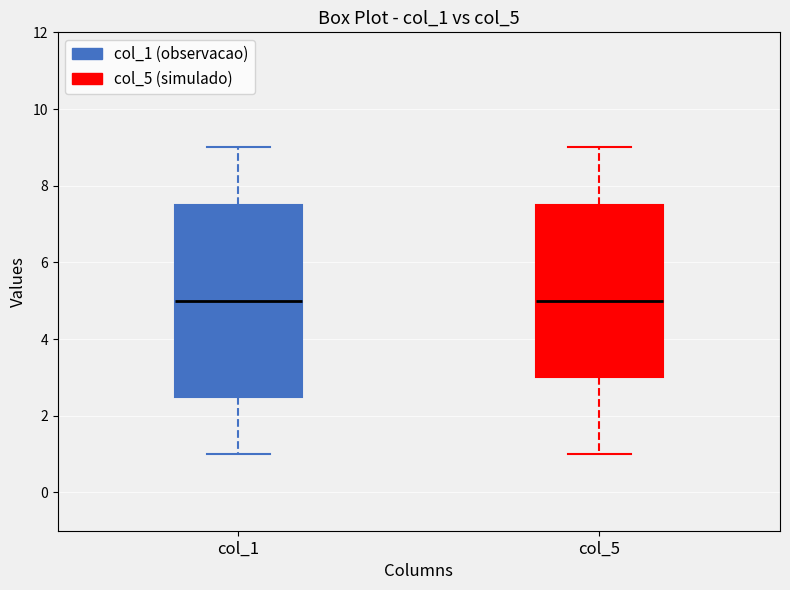

Comparing the boxes themselves (not the whiskers), which one is the tallest?

col_1